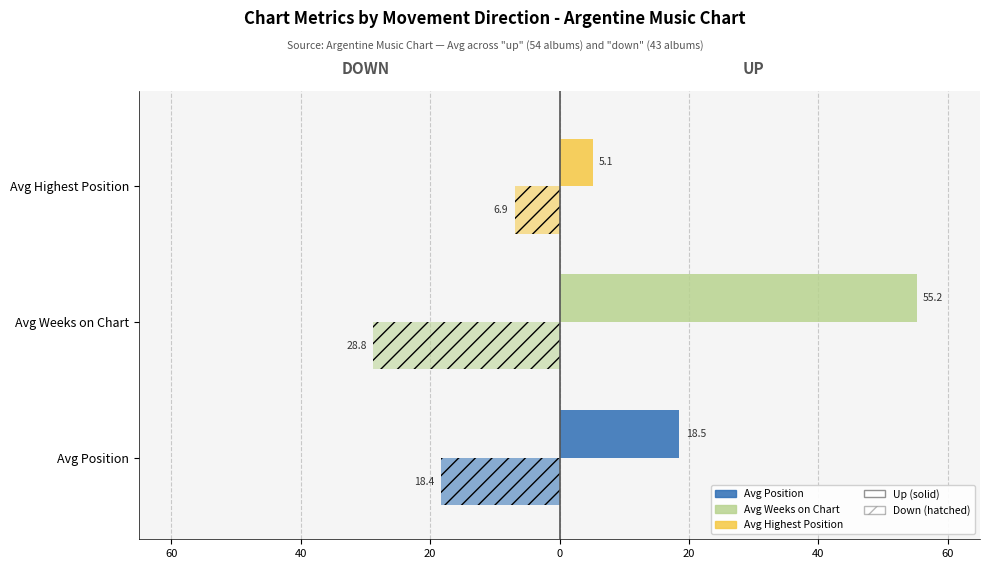

The Avg Highest Position series shows 7.9 at -. True or false?

False